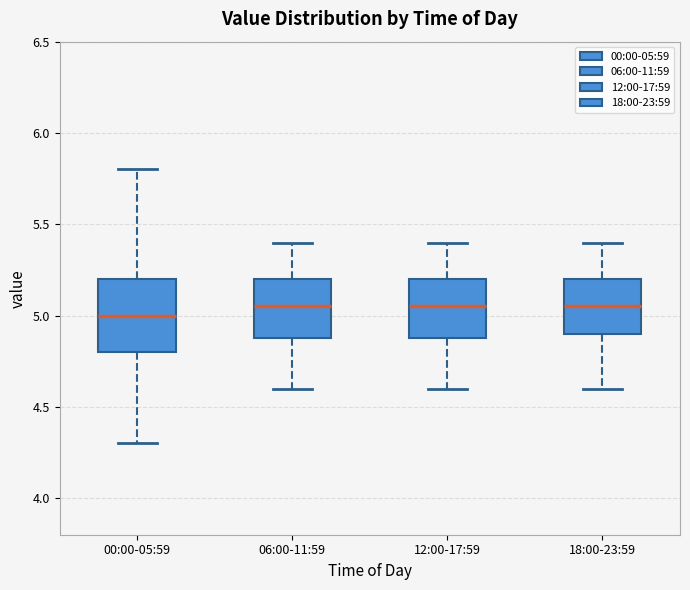

Where does the median line of the box for 00:00-05:59 sit on the y-axis? The values are not printed on the chart, so give them approximately, as read against the axis.

5.00